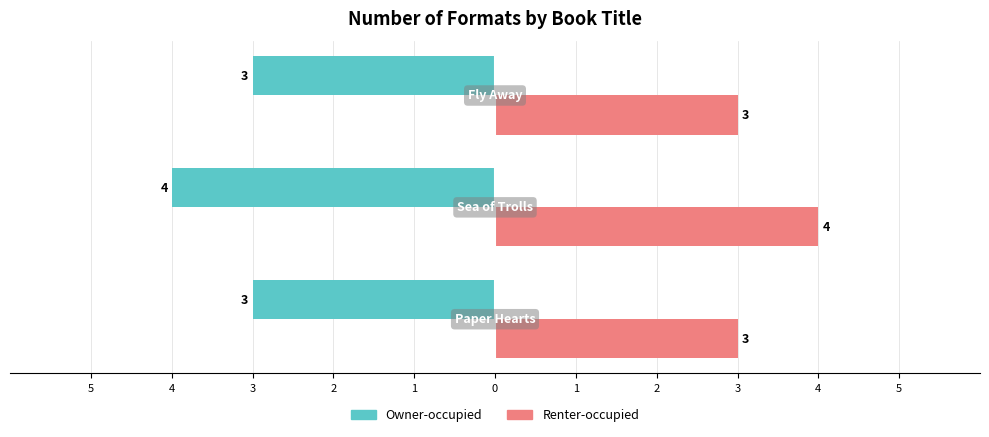

What is the maximum value shown in the chart?

4